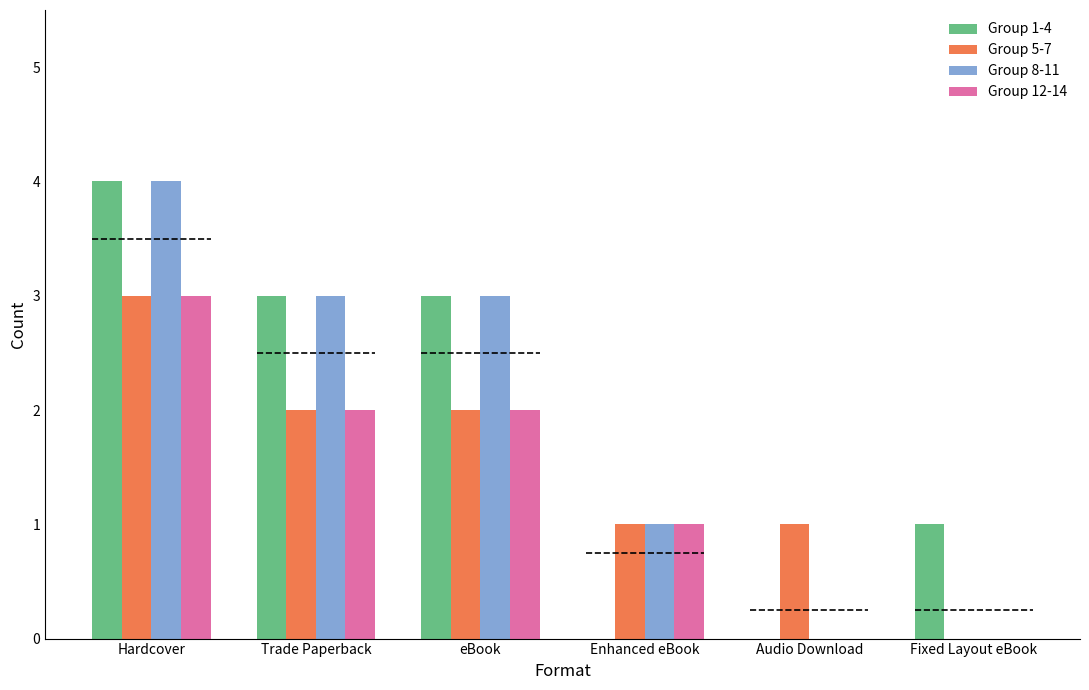

How many Group 5-7 values are between 1 and 2?

4